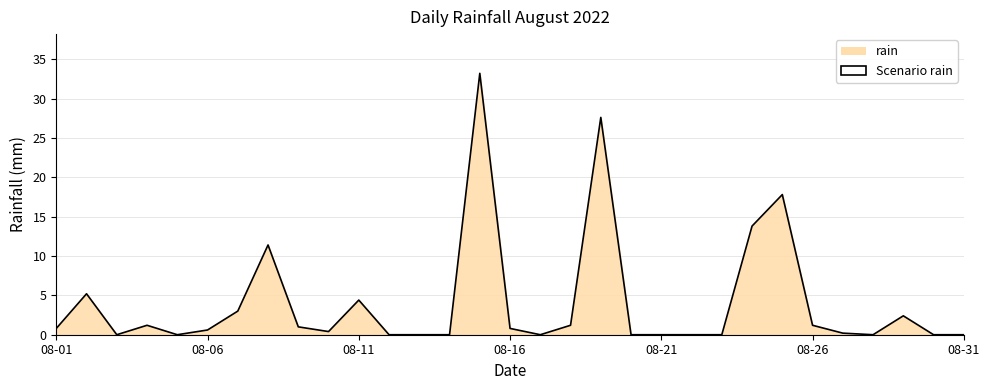

What is the difference between the maximum and minimum values?

33.2